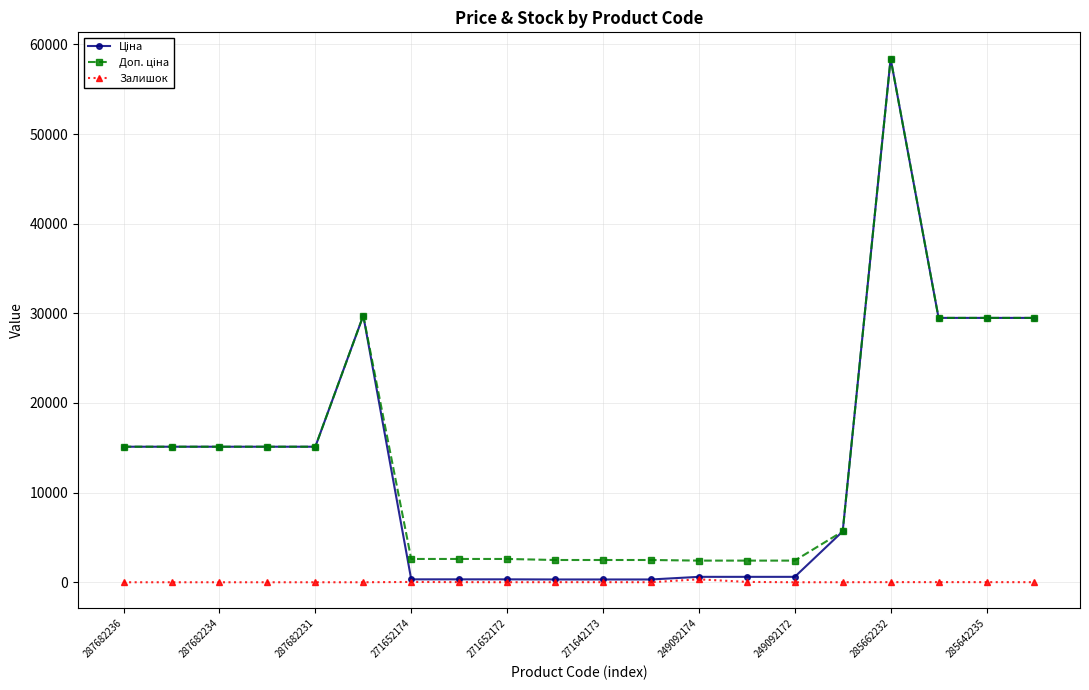

What is the greatest value displayed?

58426.5